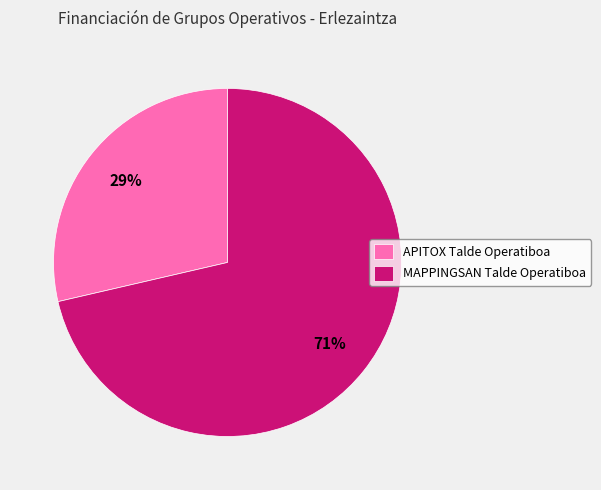

To the nearest percent, what portion does APITOX Talde Operatiboa represent?

29%